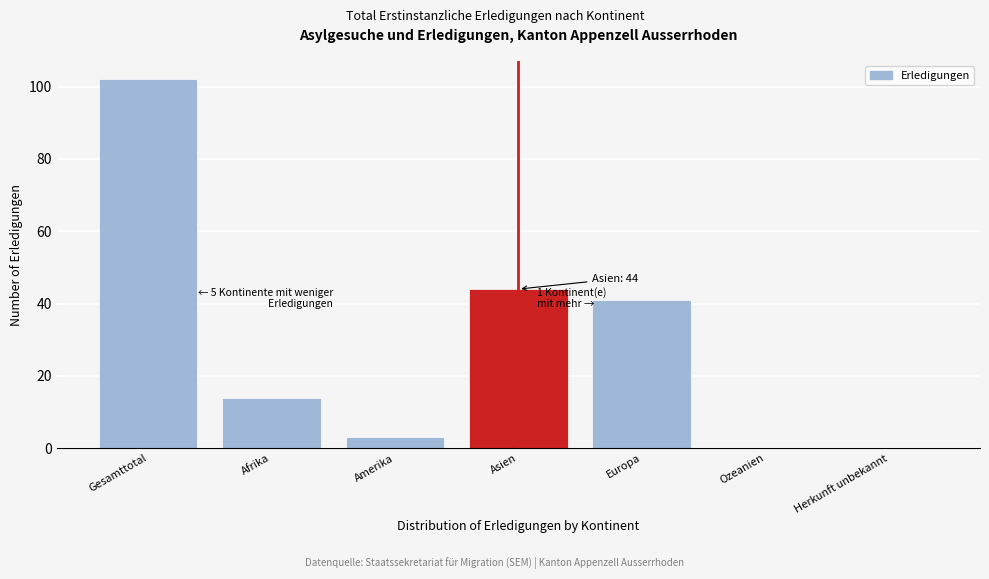

Reading right to left, transcribe all the data shown in this chart.

Herkunft unbekannt=0	Ozeanien=0	Europa=41	Asien=44	Amerika=3	Afrika=14	Gesamttotal=102